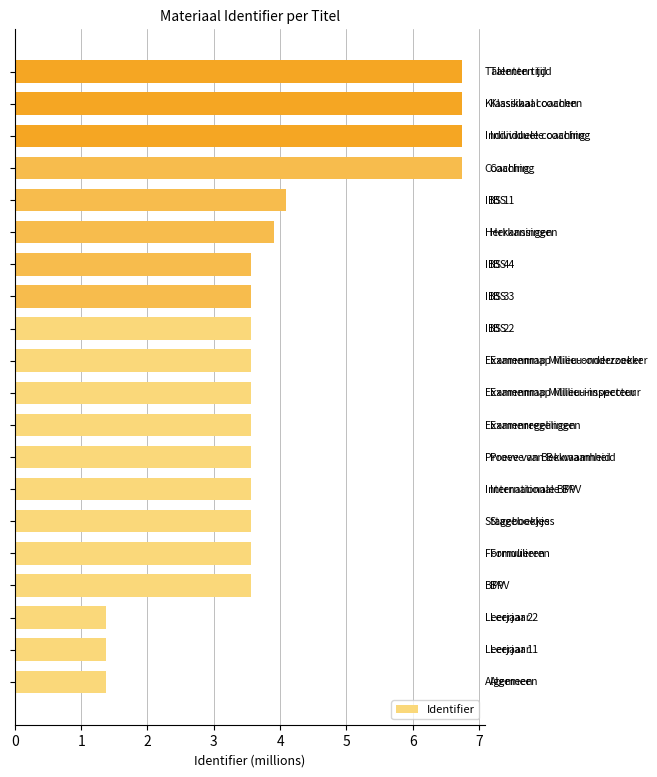

What is the average value?

3.9